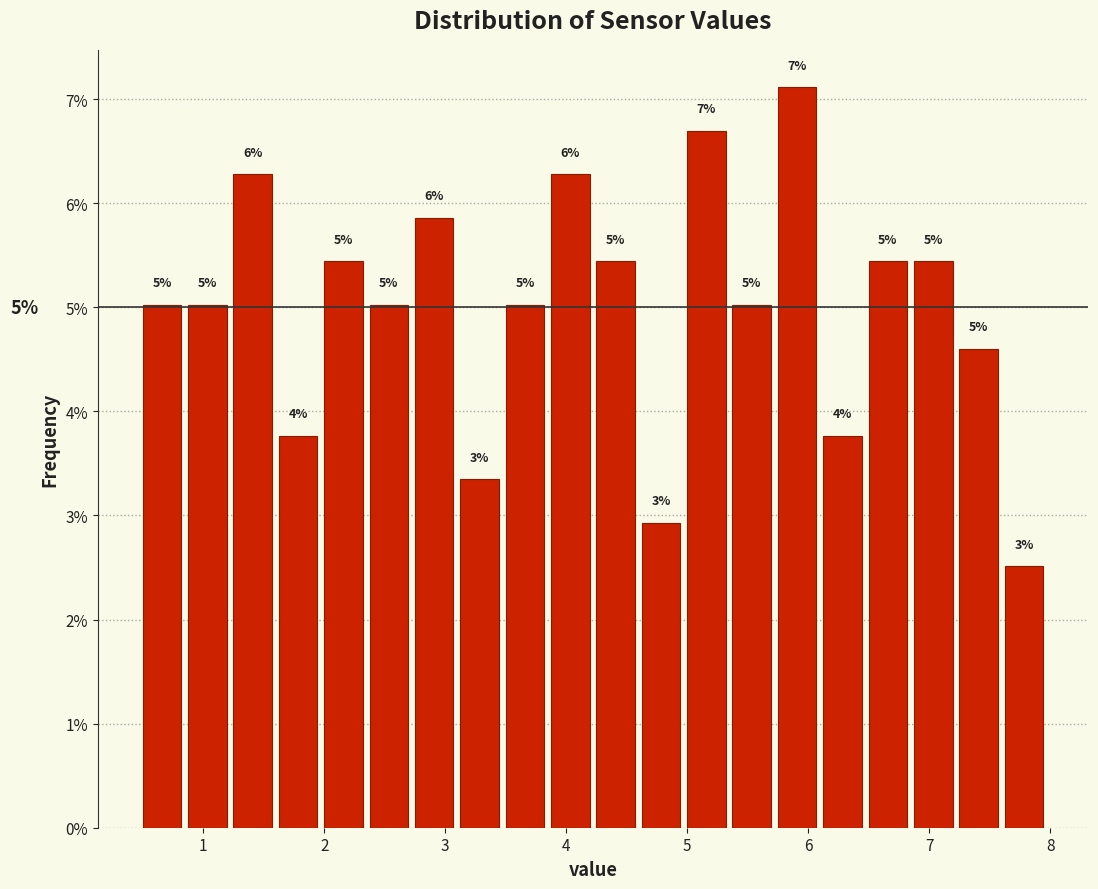

Read against the x-axis, roughly where is the centre of the tallest bar?

5.9